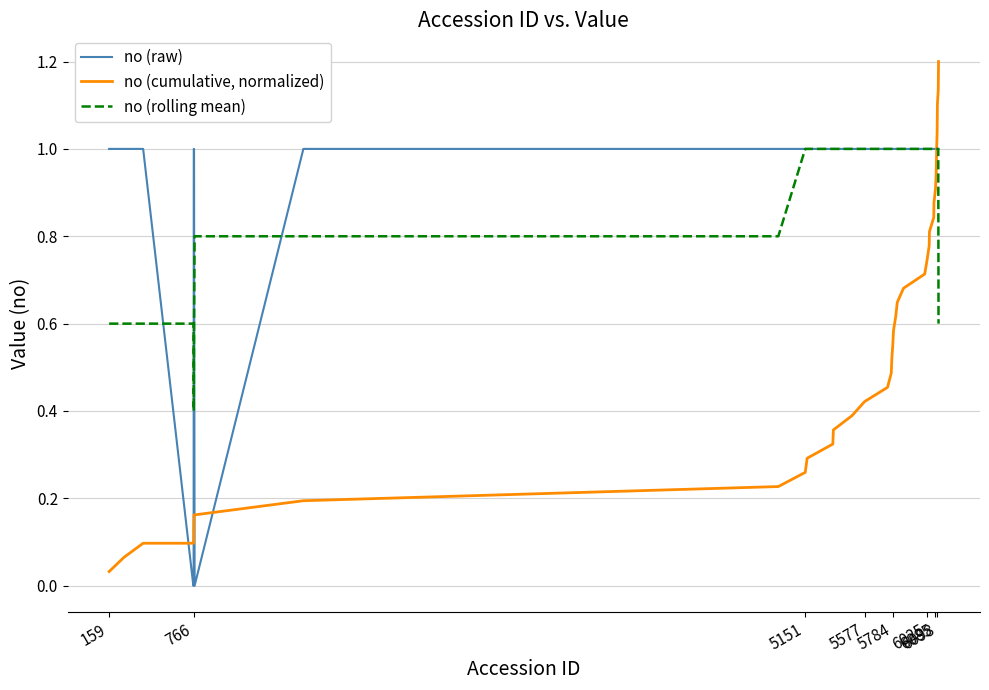

Does the chart have visible grid lines?

Yes